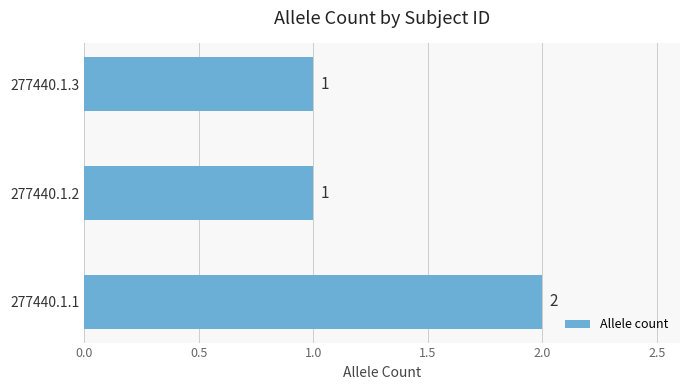

Count the values in the range 1 to 2.

3